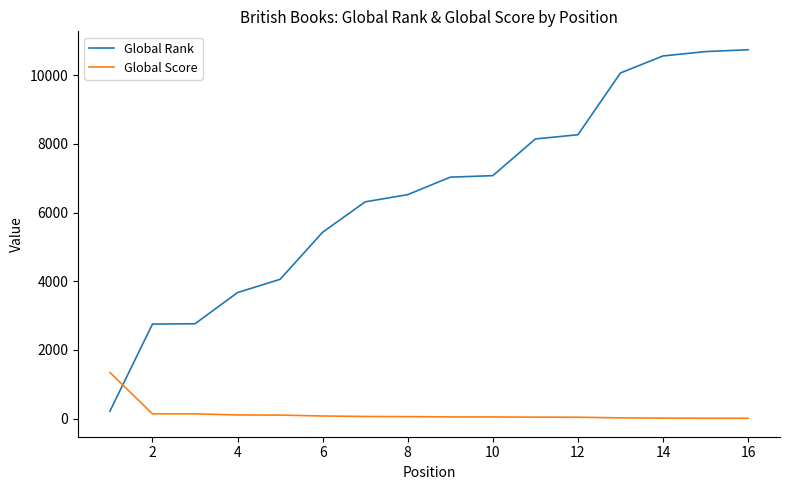

What is the sum of all Global Score values?

2239